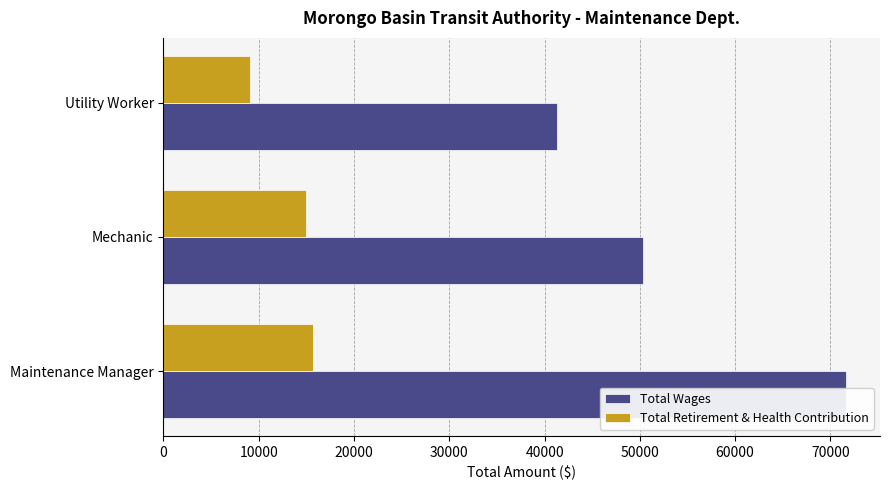

What are all the series names shown in the legend?

Total Wages, Total Retirement & Health Contribution